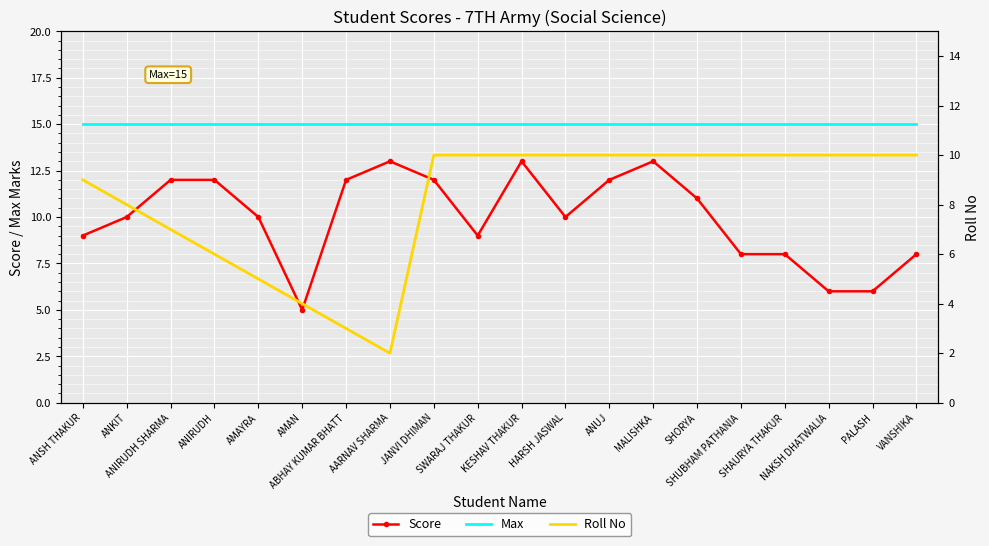

What is the spread (max minus min) of values at ABHAY KUMAR BHATT?

12